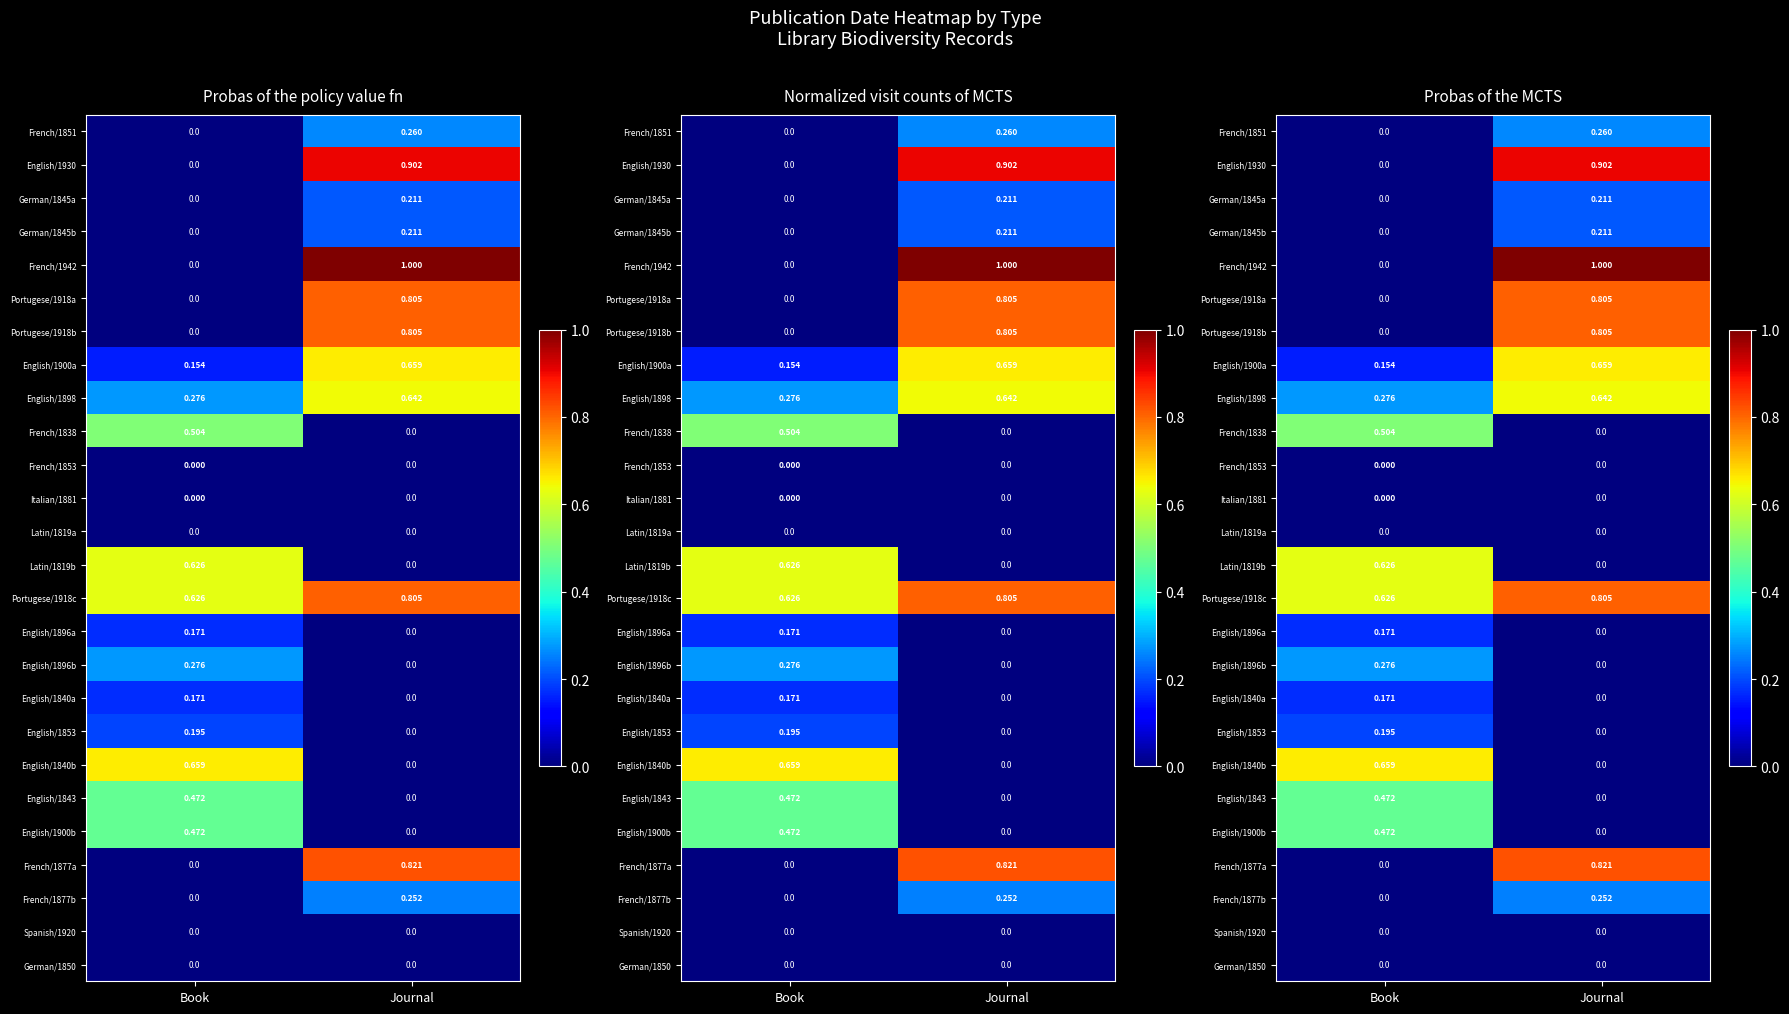

What is the average value of the Portugese/1918a series?

0.4